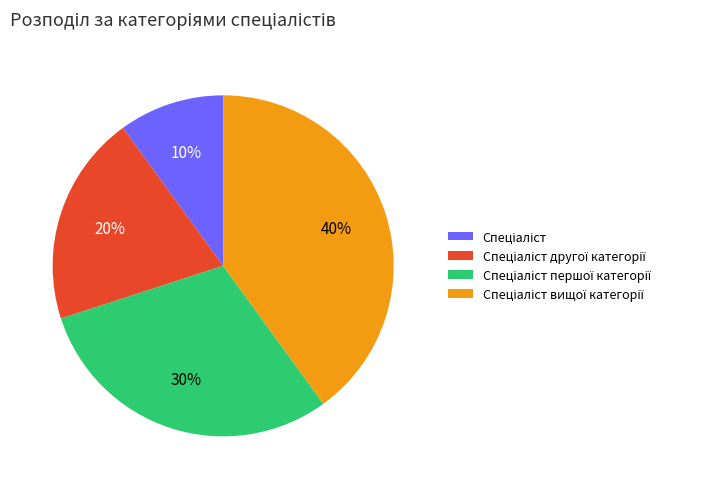

Does any single category account for the majority?

No